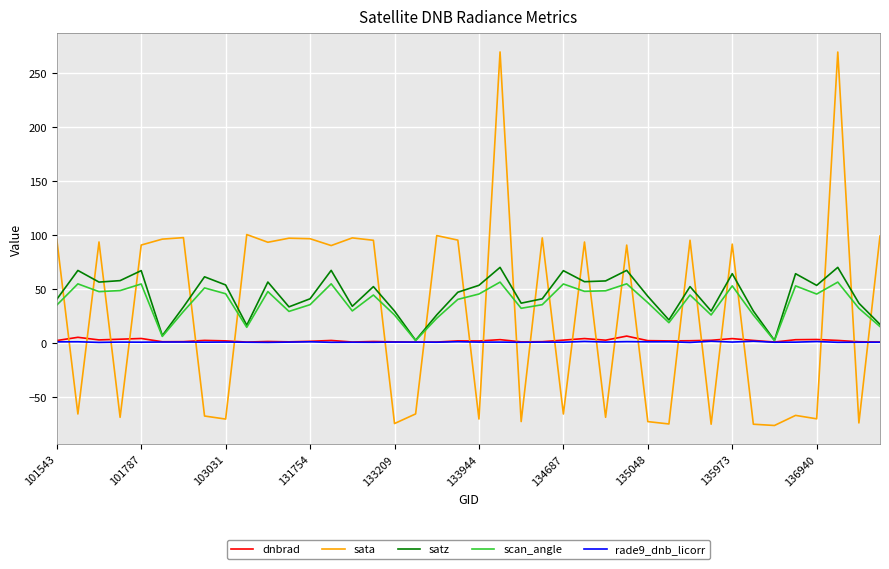

True or false: dnbrad and sata cross at least once.

True